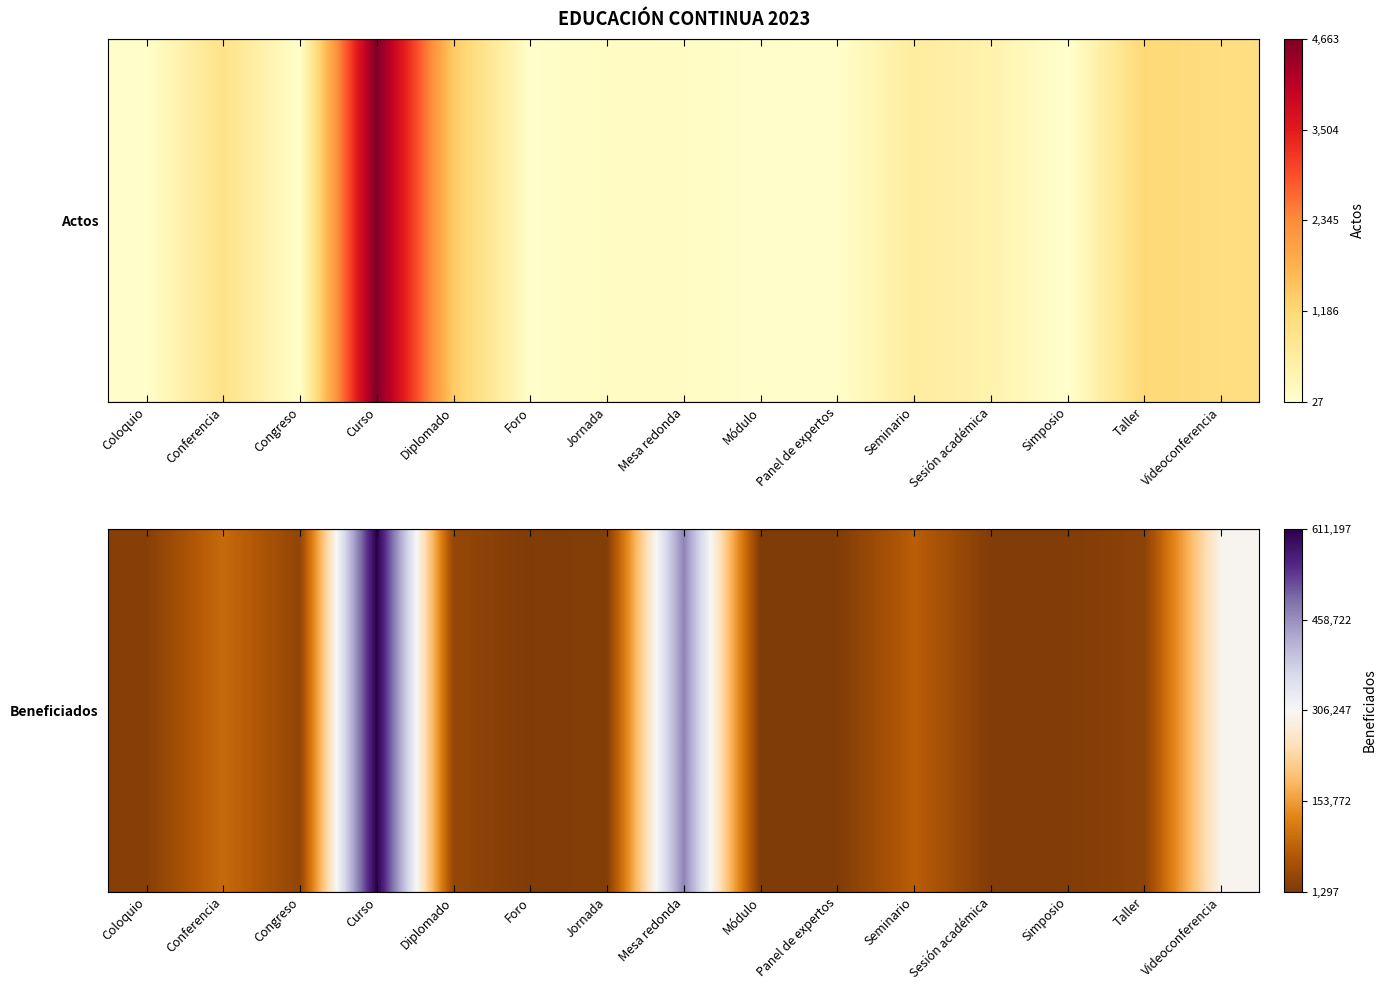

The value at Congreso is 0.1. True or false?

False